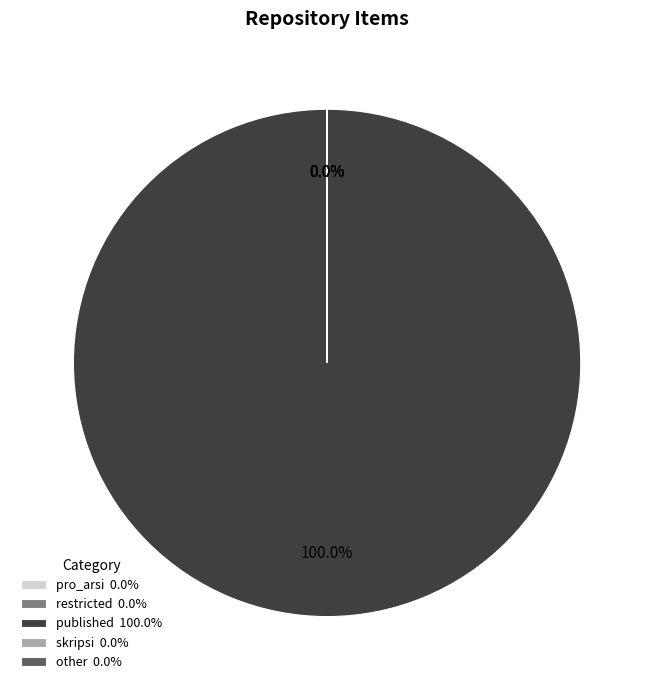

Does any single category account for the majority?

Yes